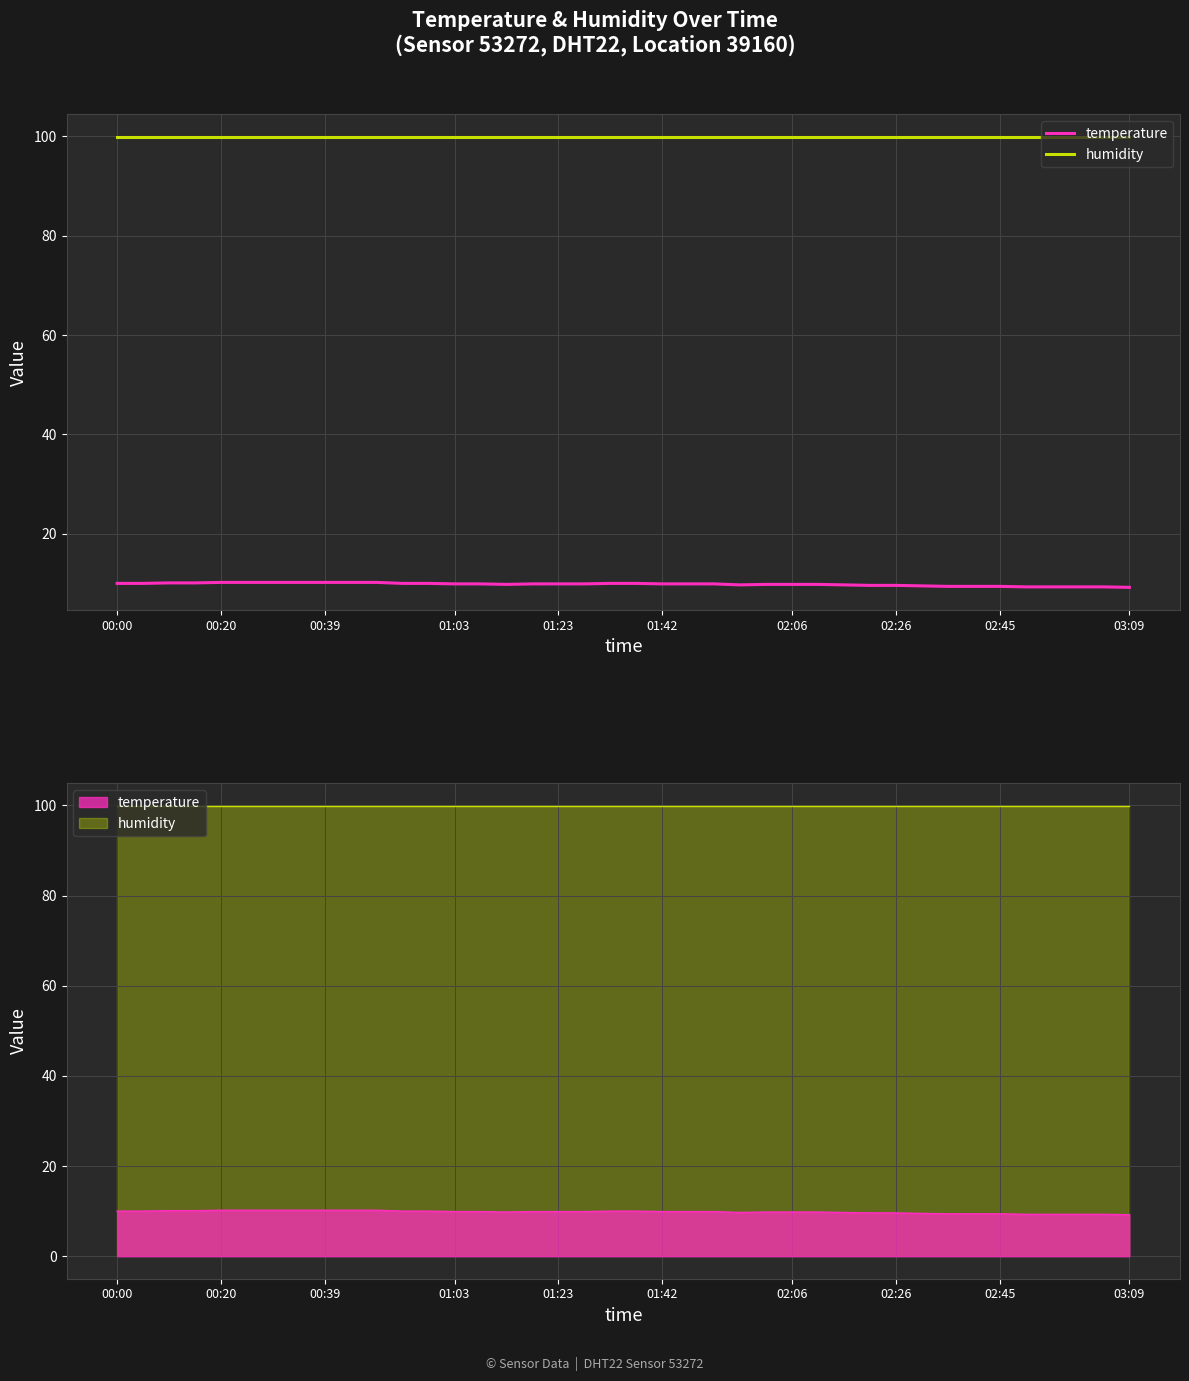

Reading left to right, transcribe all the data shown in this chart.

temperature: 10.0	10.0	10.1	10.1	10.2	10.2	10.2	10.2	10.2	10.2	10.2	10.0	10.0	9.9	9.9	9.8	9.9	9.9	9.9	10.0	10.0	9.9	9.9	9.9	9.7	9.8	9.8	9.8	9.7	9.6	9.6	9.5	9.4	9.4	9.4	9.3	9.3	9.3	9.3	9.2
humidity: 99.9	99.9	99.9	99.9	99.9	99.9	99.9	99.9	99.9	99.9	99.9	99.9	99.9	99.9	99.9	99.9	99.9	99.9	99.9	99.9	99.9	99.9	99.9	99.9	99.9	99.9	99.9	99.9	99.9	99.9	99.9	99.9	99.9	99.9	99.9	99.9	99.9	99.9	99.9	99.9